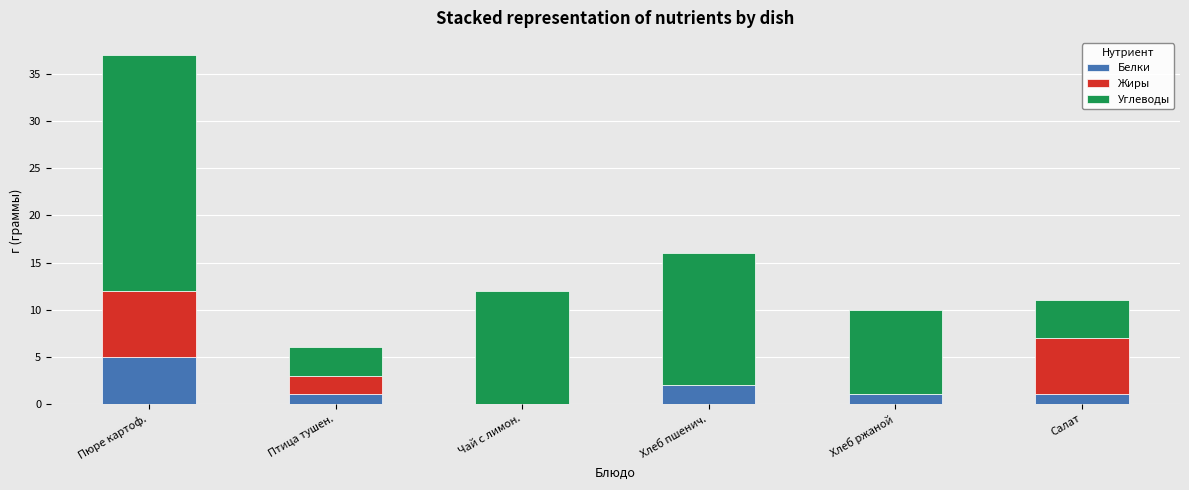

Which category has the highest value in the Белки series?

Пюре картоф.